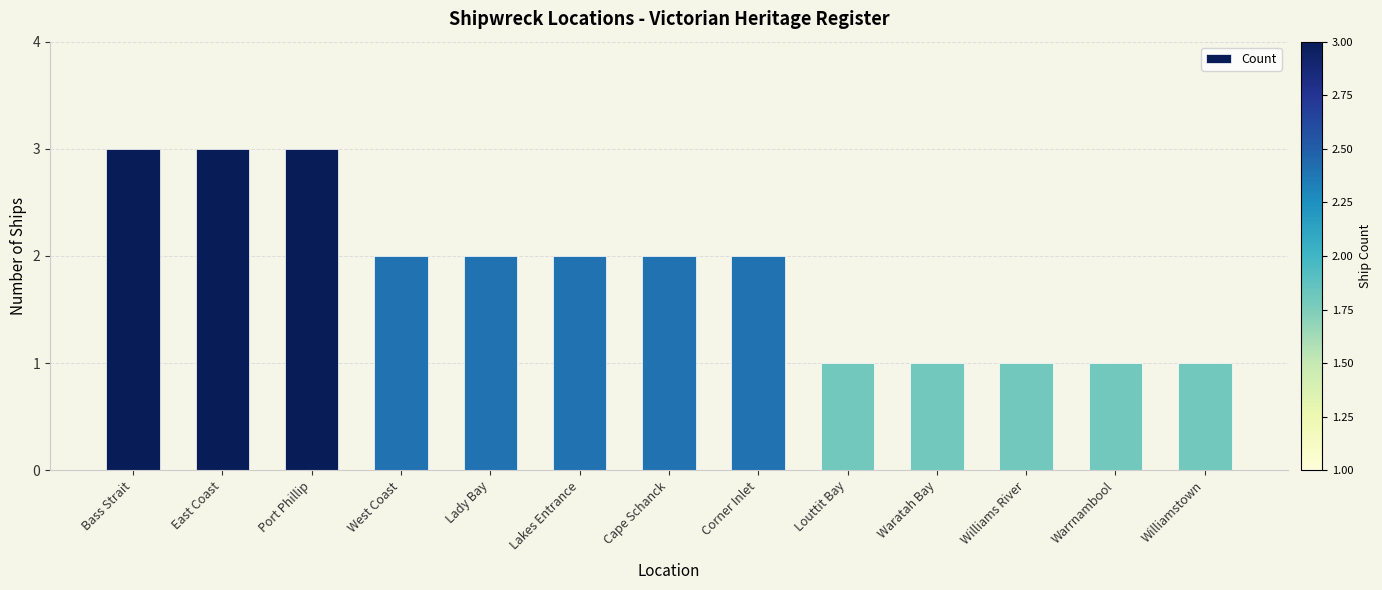

What is the label of the 11th bar from the left?

Williams River